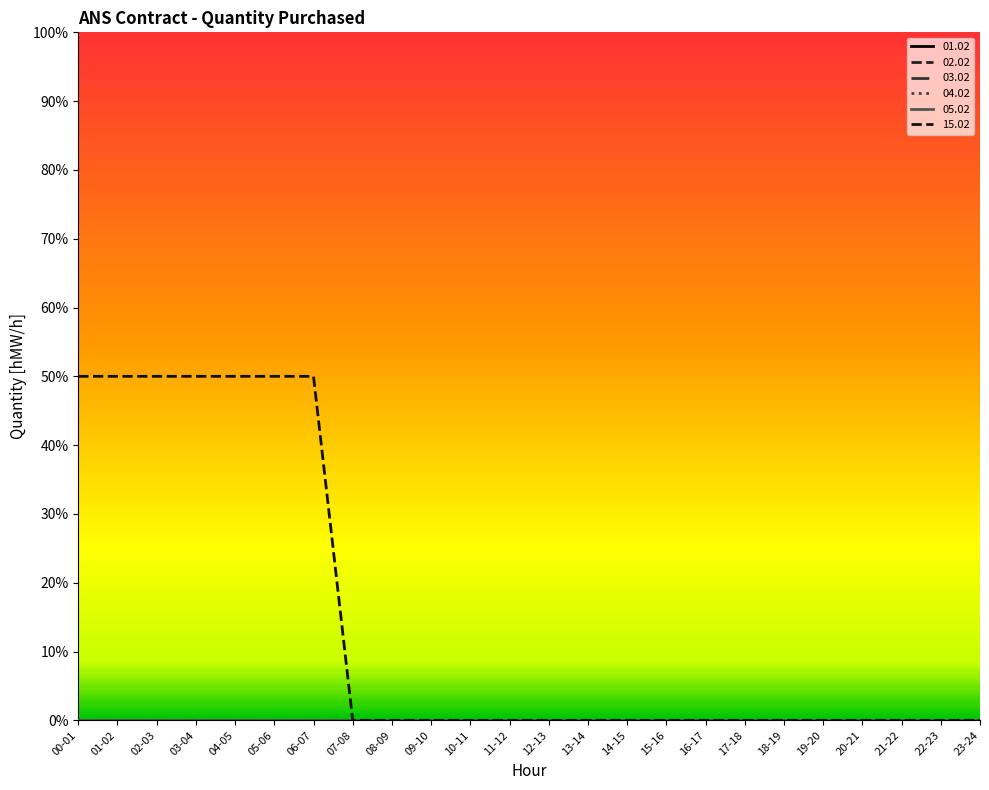

Does the chart display data point markers on the line(s)?

No